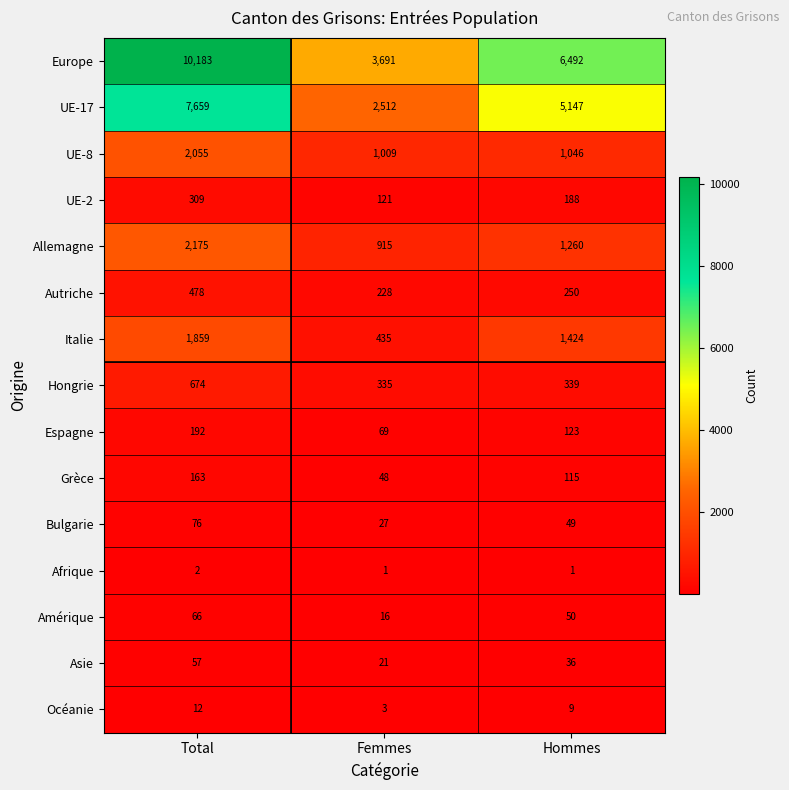

What is the difference between the maximum and minimum values in the UE-8 series?

1046